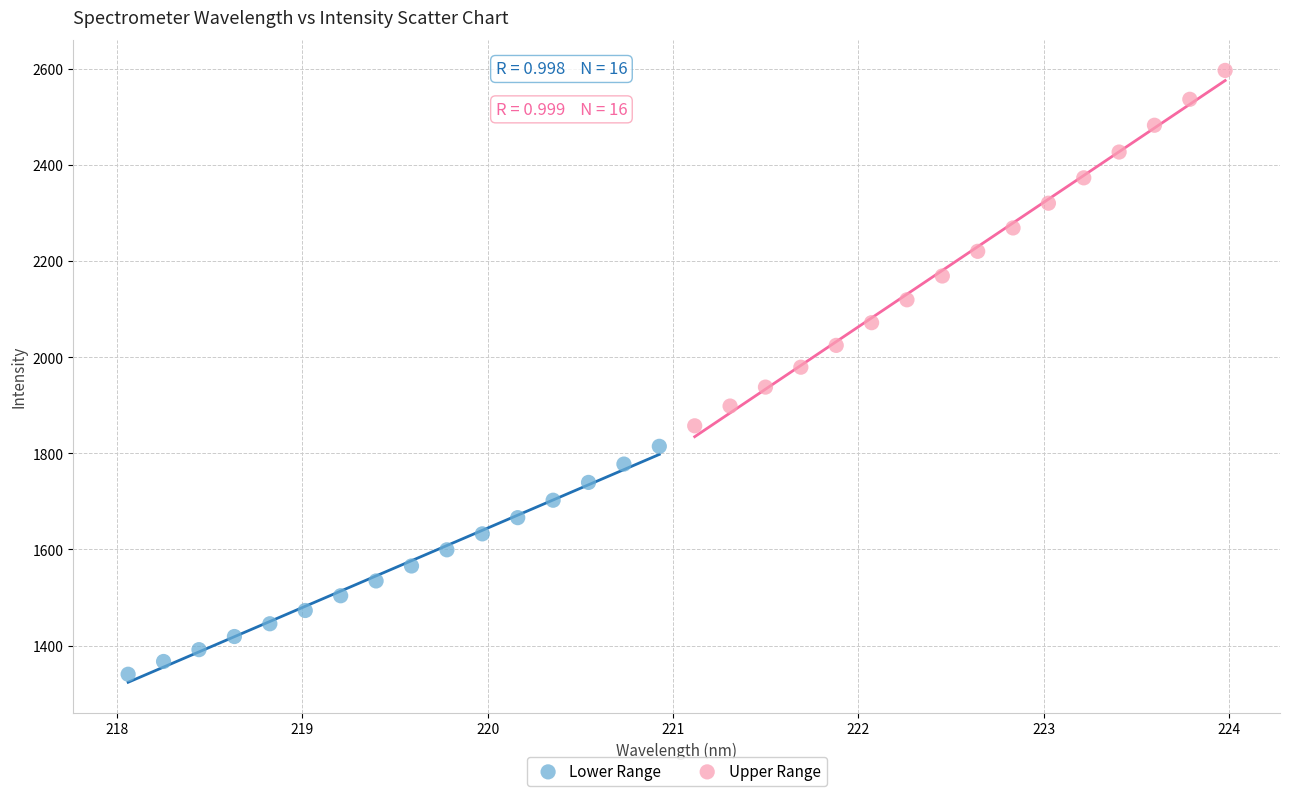

Which series reaches the maximum Y coordinate?

Upper Range